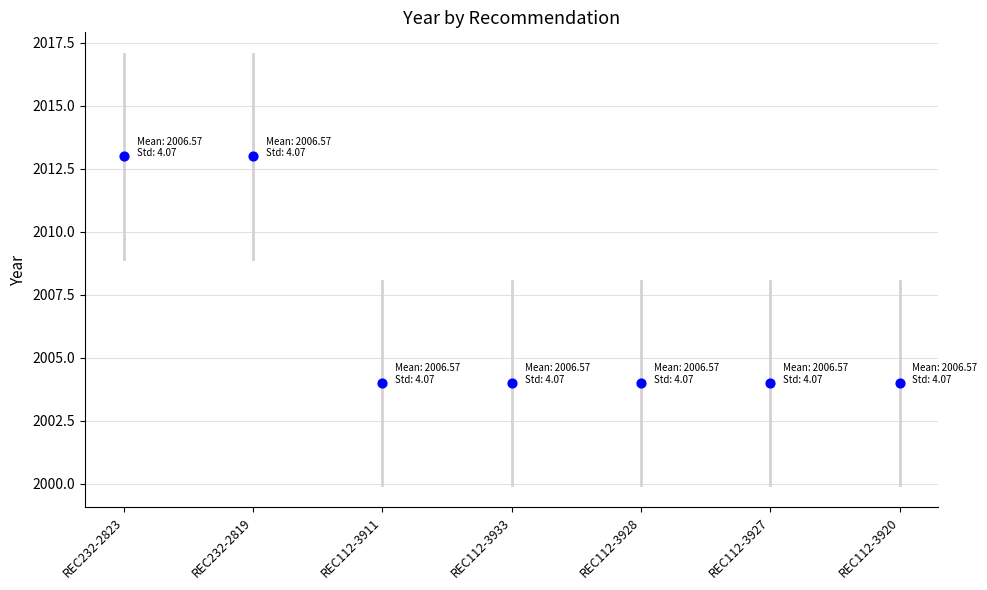

What is the range of Y values (max minus min)?

9